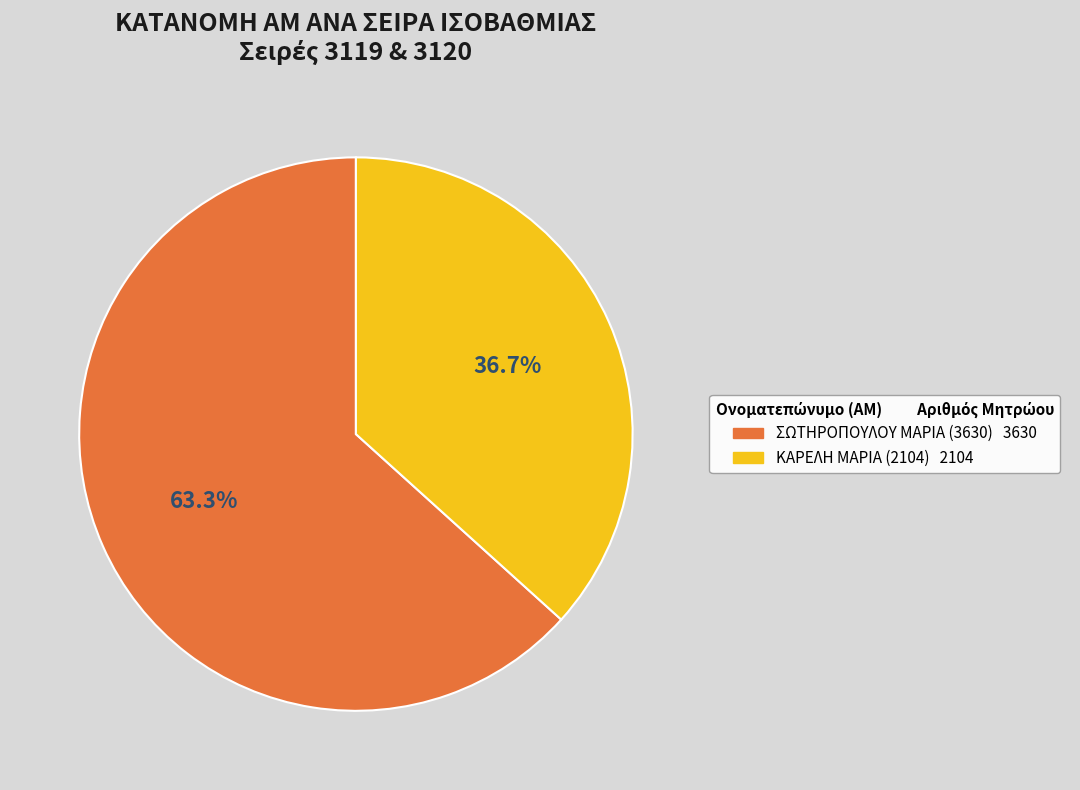

Is there a majority slice in this chart?

Yes